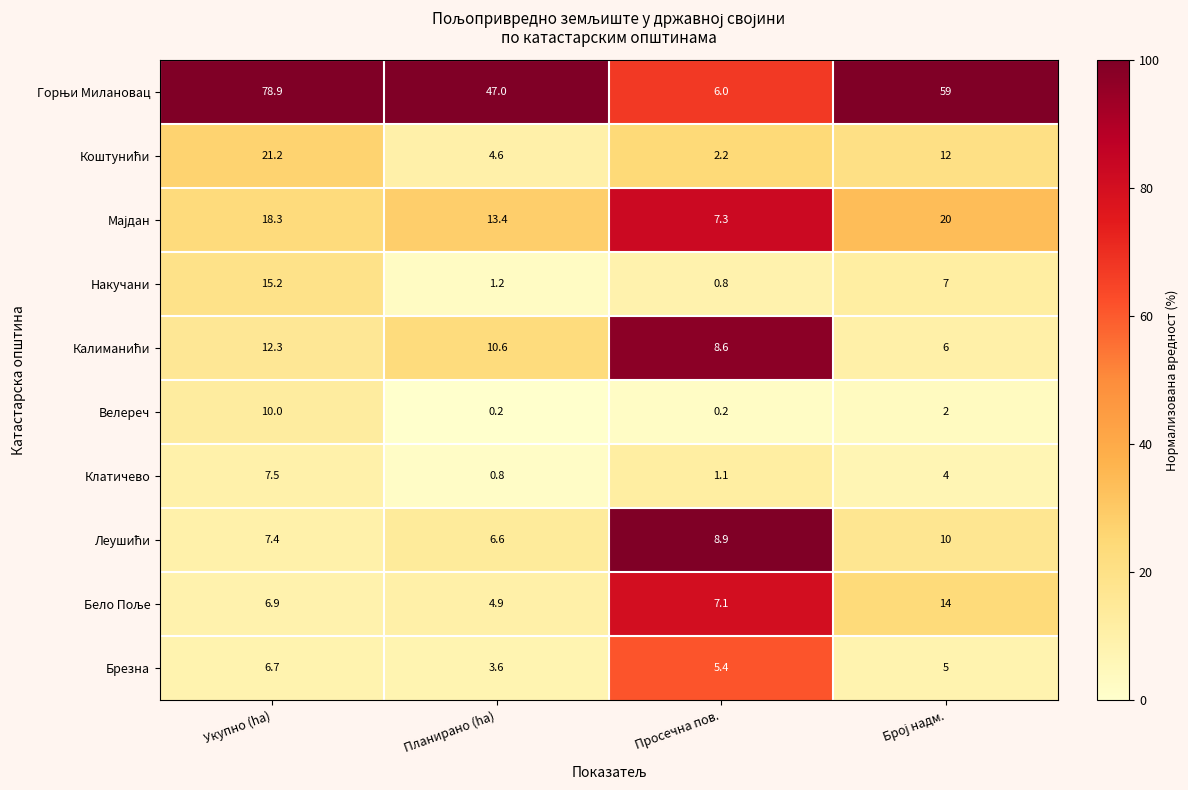

Which label corresponds to the largest value in the chart?

Укупно (ha)